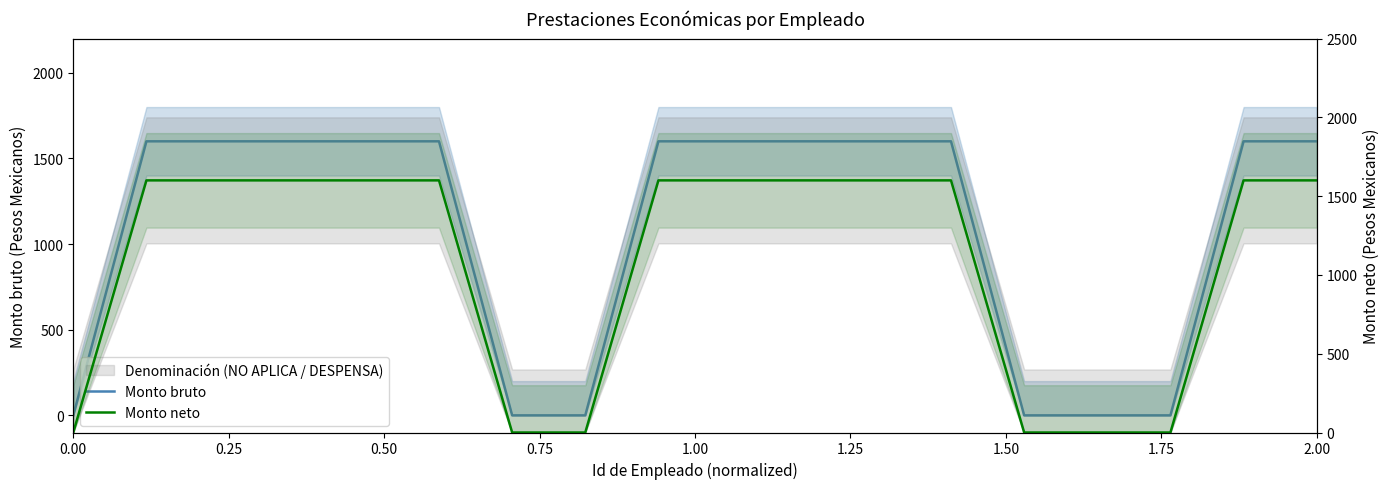

The value of Monto neto at 0.75 is 2166. True or false?

False